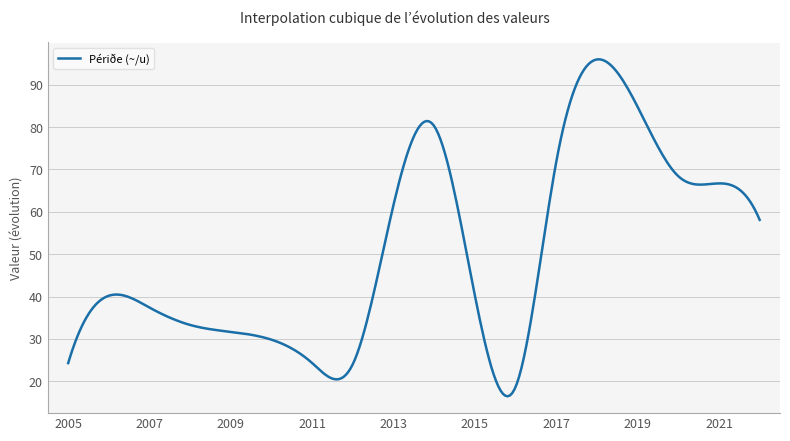

What is the maximum value shown in the chart?

96.0